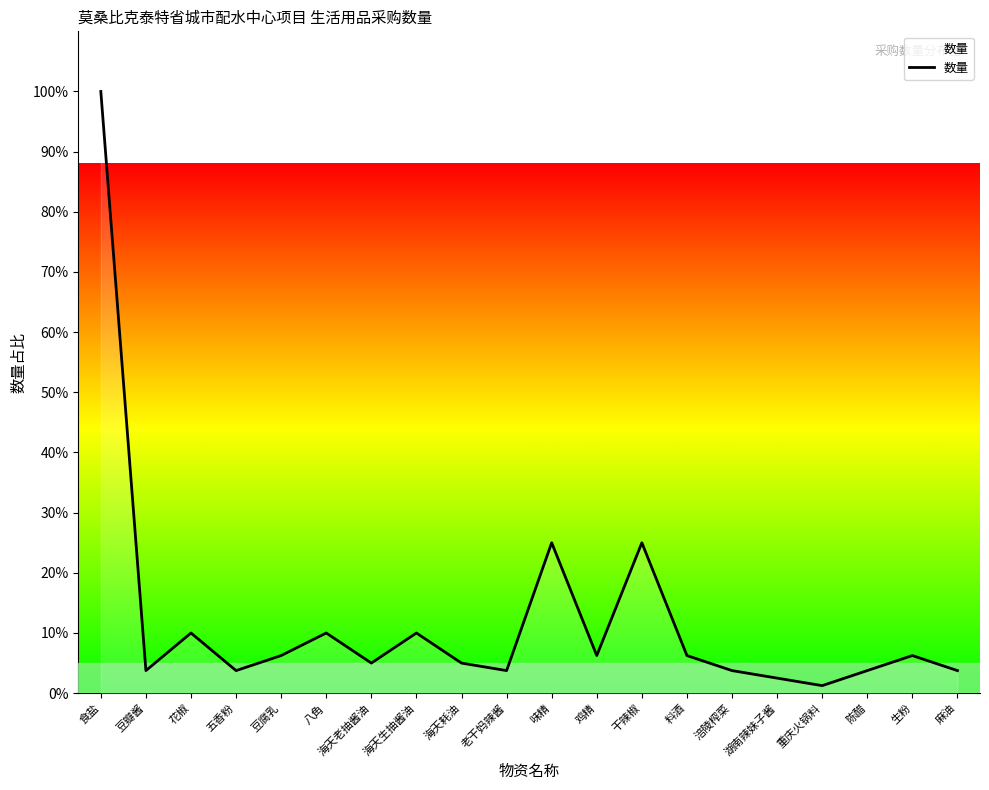

Which label corresponds to the largest value in the chart?

食盐